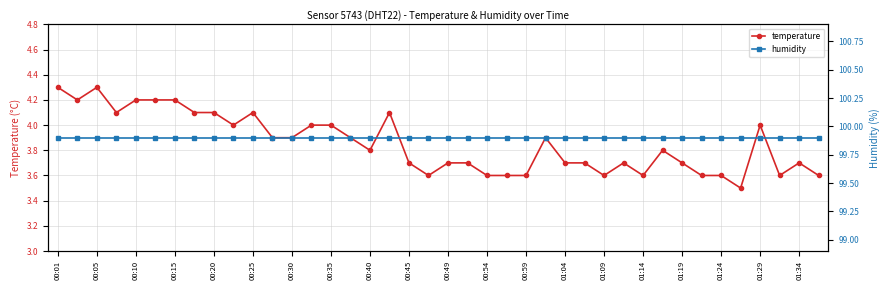

What is the minimum value for temperature?

3.5